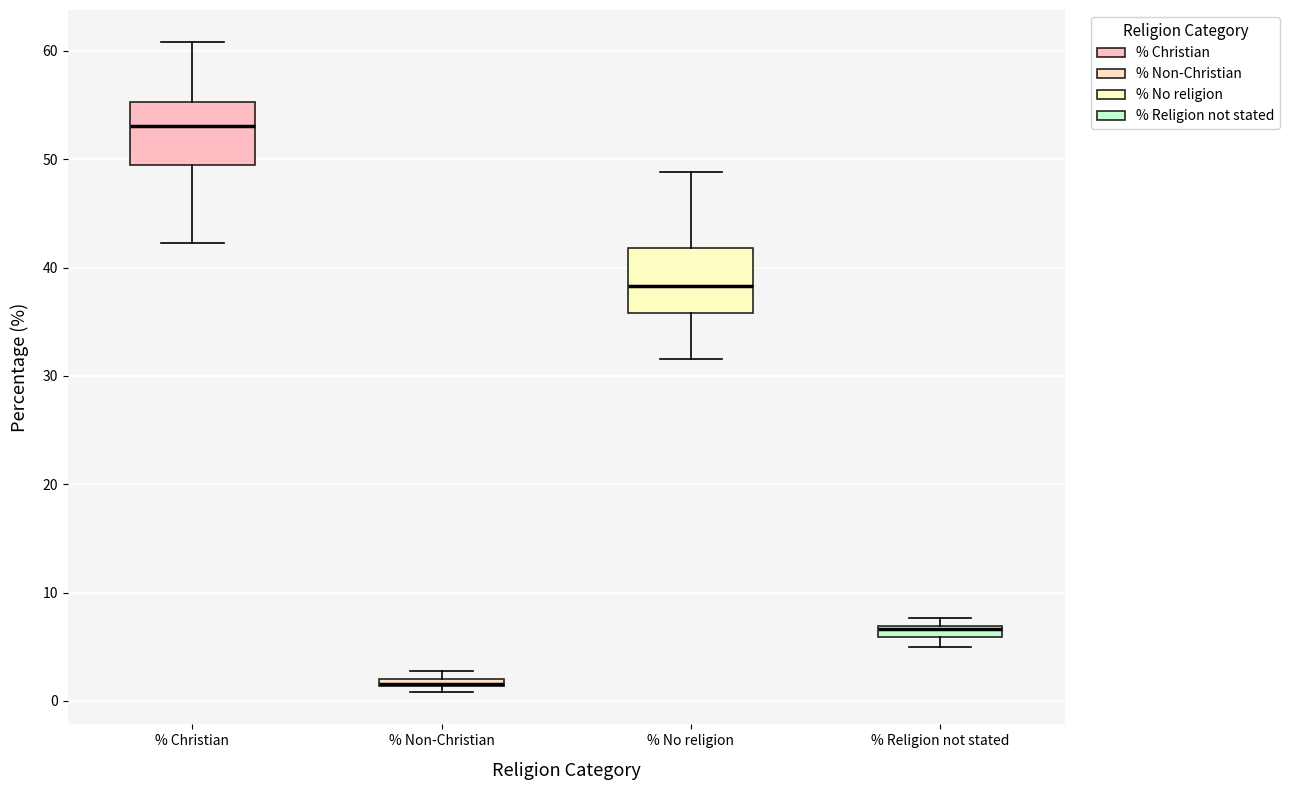

Where is the upper edge of the box for % Religion not stated on the y-axis? The values are not printed on the chart, so give them approximately, as read against the axis.

7